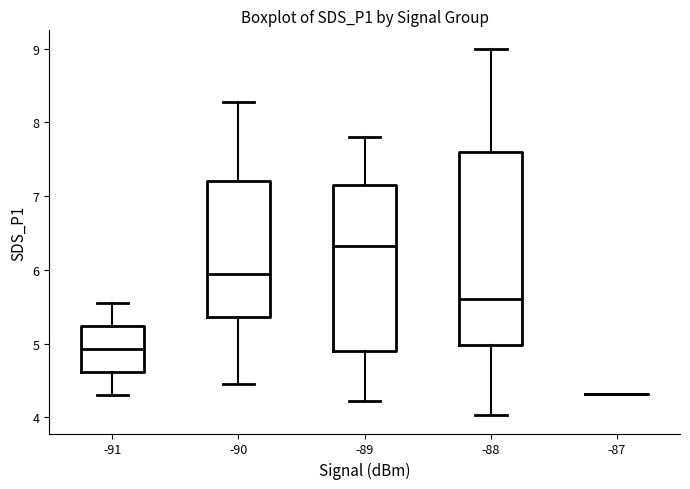

Reading left to right, read every box against the y-axis: the position of its median line, the range the box covers, and the ends of its whiskers. The values are not printed on the chart, so give them approximately, as read against the axis.

-91: median 4.9, box 4.6 to 5.2, whiskers 4.3 to 5.6
-90: median 5.9, box 5.4 to 7.2, whiskers 4.5 to 8.3
-89: median 6.3, box 4.9 to 7.2, whiskers 4.2 to 7.8
-88: median 5.6, box 5.0 to 7.6, whiskers 4.0 to 9.0
-87: box collapsed to a line at 4.3, whiskers 4.3 to 4.3